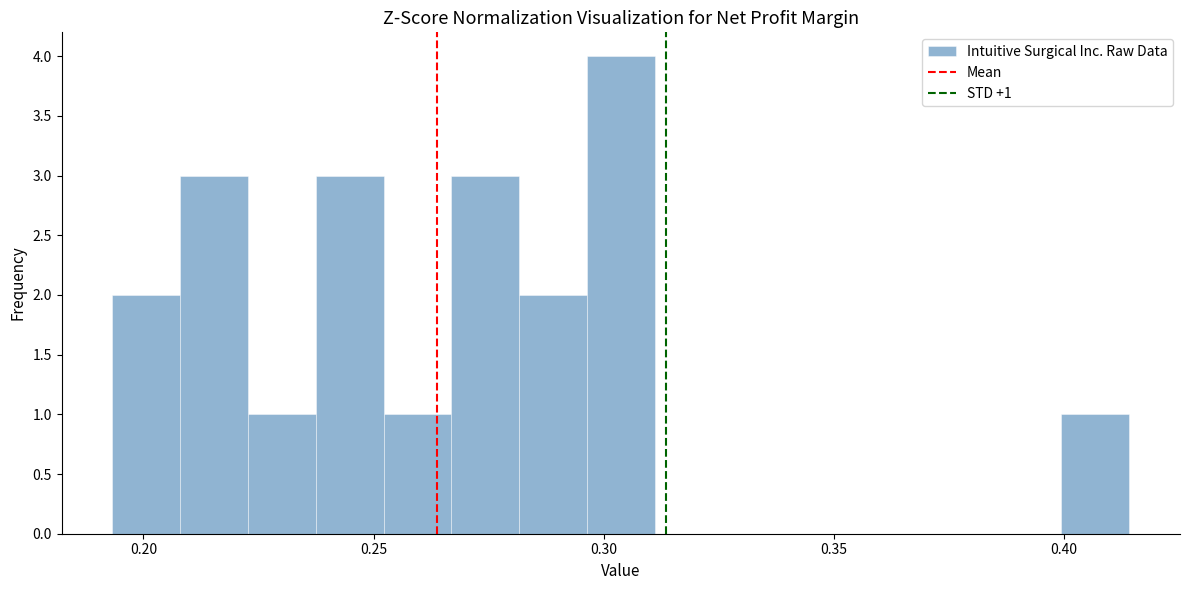

Read against the x-axis, roughly where is the centre of the tallest bar?

0.305